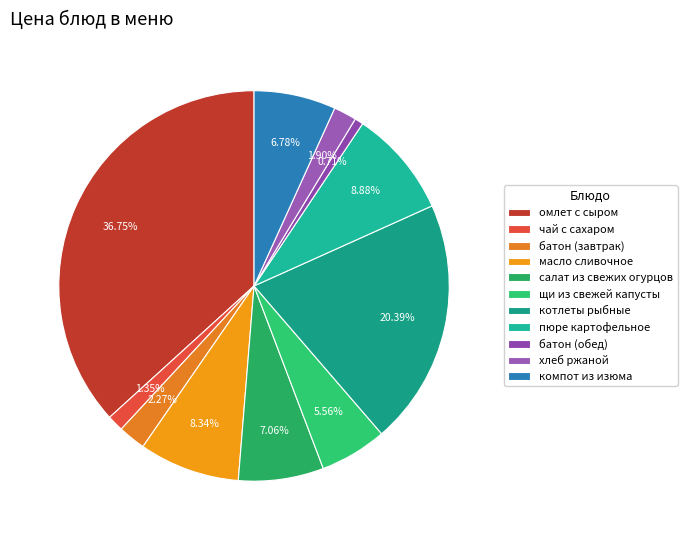

Does any single category account for the majority?

No